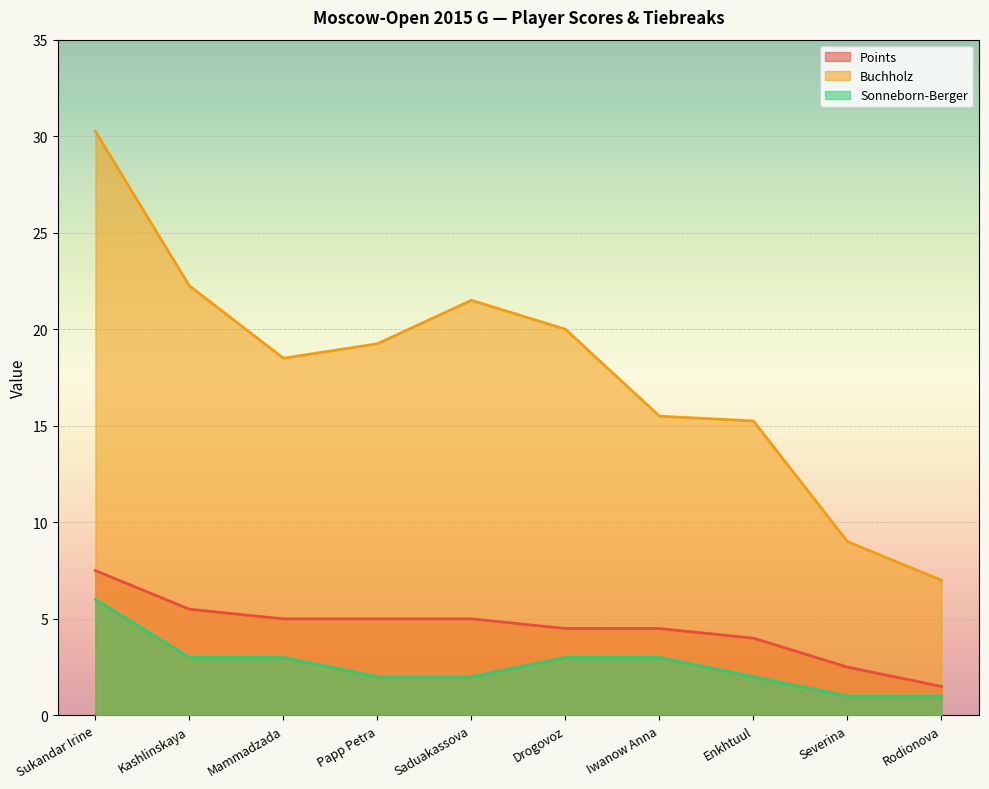

Between Drogovoz and Iwanow Anna, which series saw the biggest shift?

Buchholz